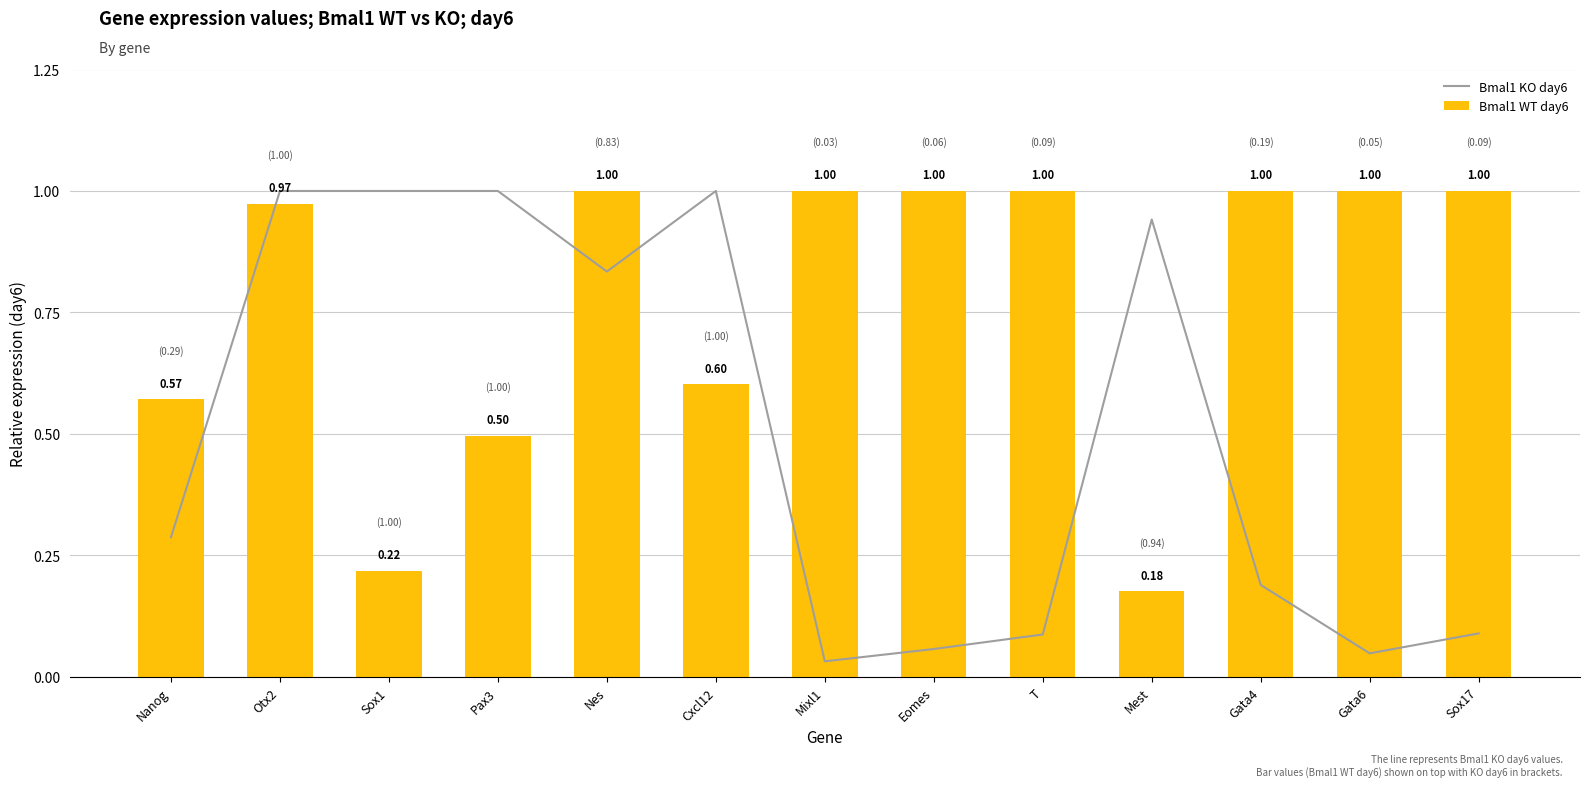

The value of Bmal1 KO day6 at Gata4 is 0.2. True or false?

True